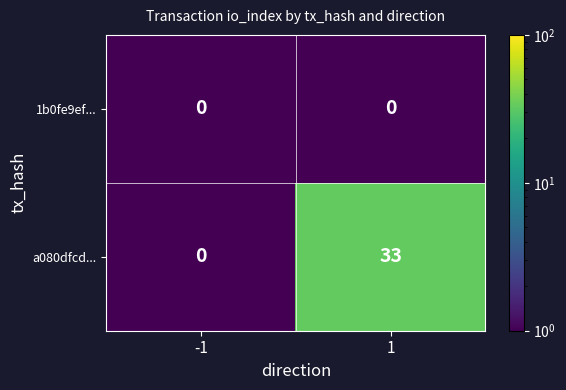

Which series has the widest spread of values?

a080dfcd...